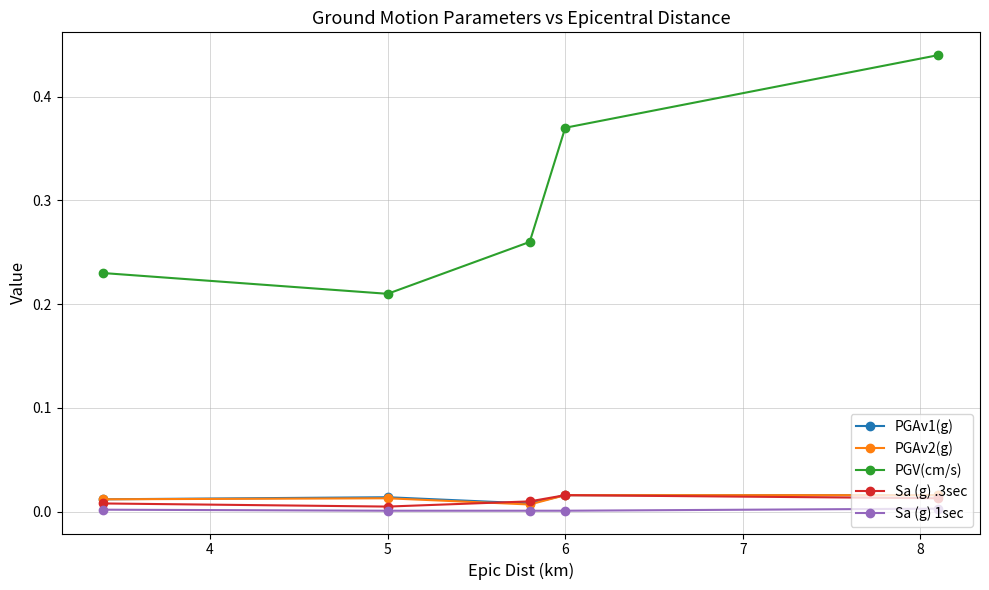

Which series has the widest spread of values?

PGV(cm/s)